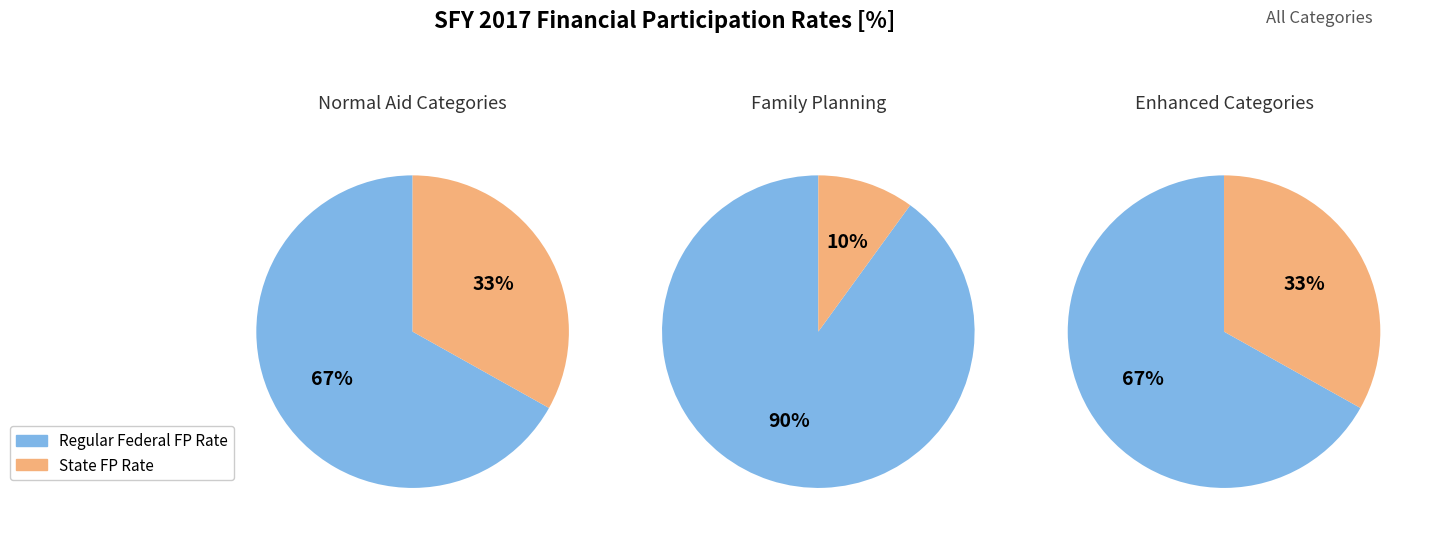

Which series changed the most between Normal Aid Categories and Enhanced Categories?

State FP Rate